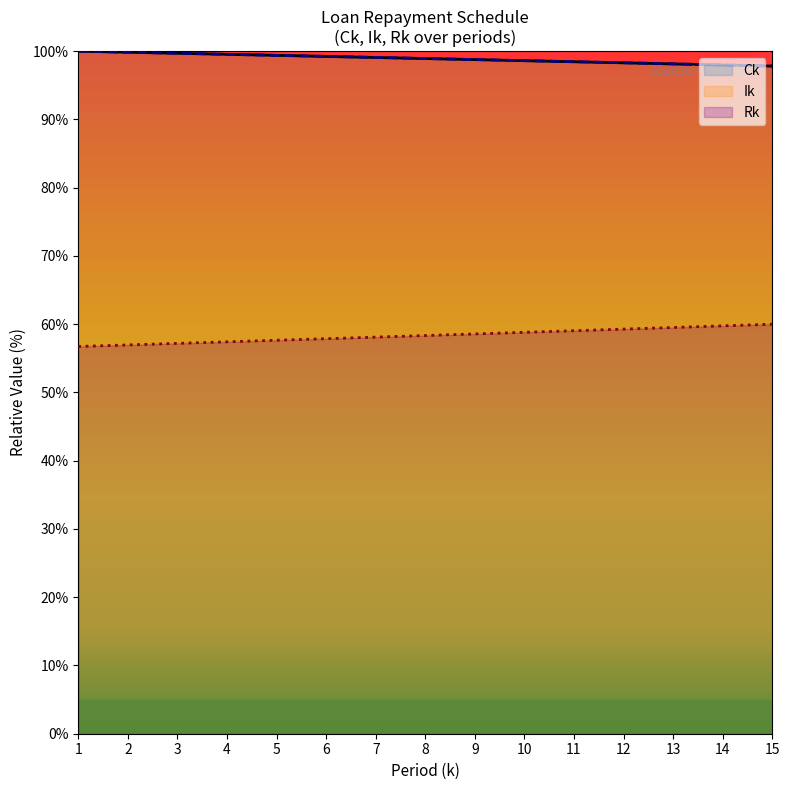

How many lines are shown in the chart?

3